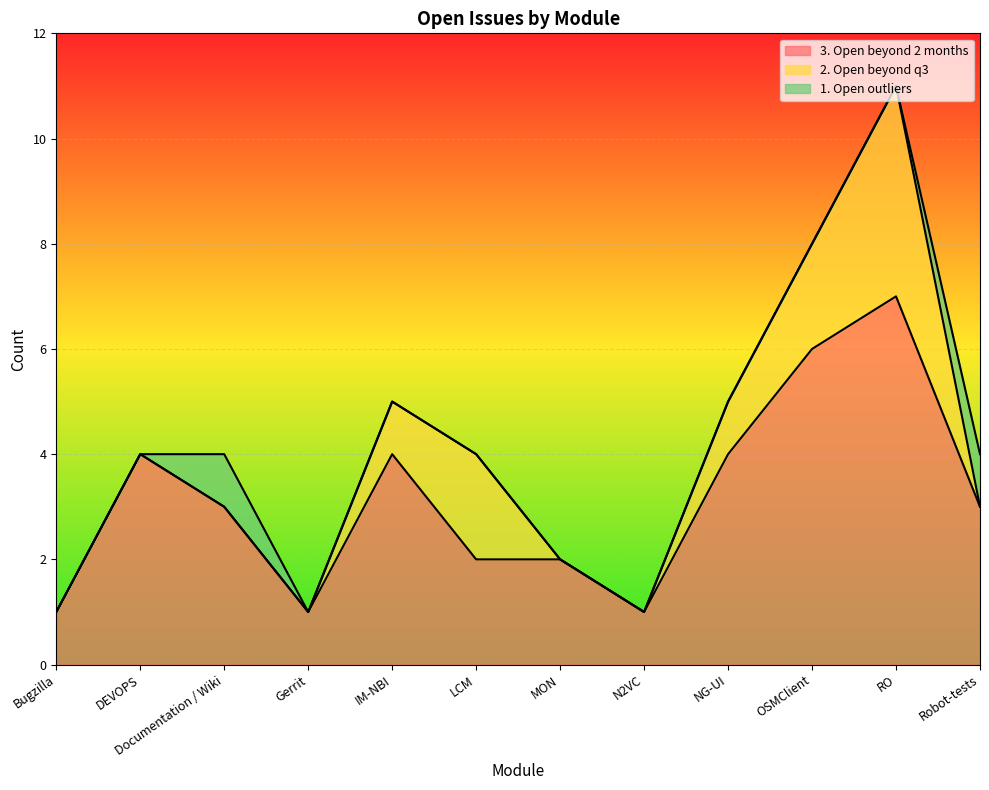

Which series has the largest total across all categories?

3. Open beyond 2 months